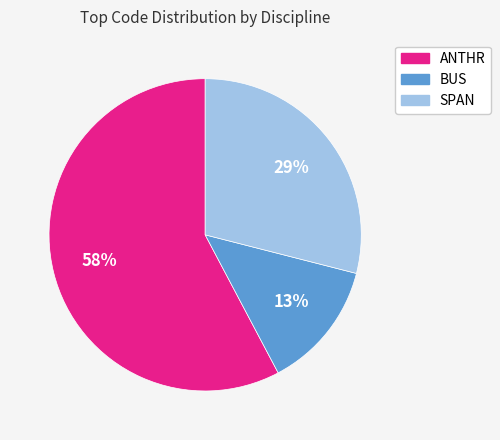

Between ANTHR and SPAN, which is larger?

ANTHR